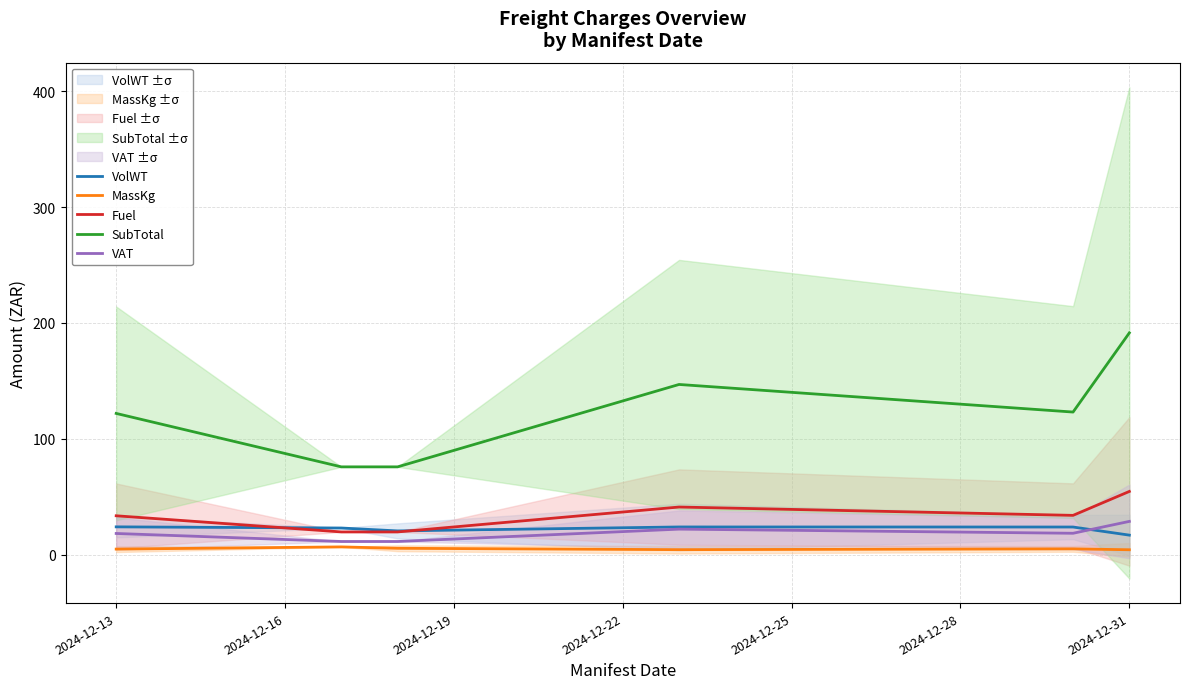

What is the sum of all VolWT values?

132.1